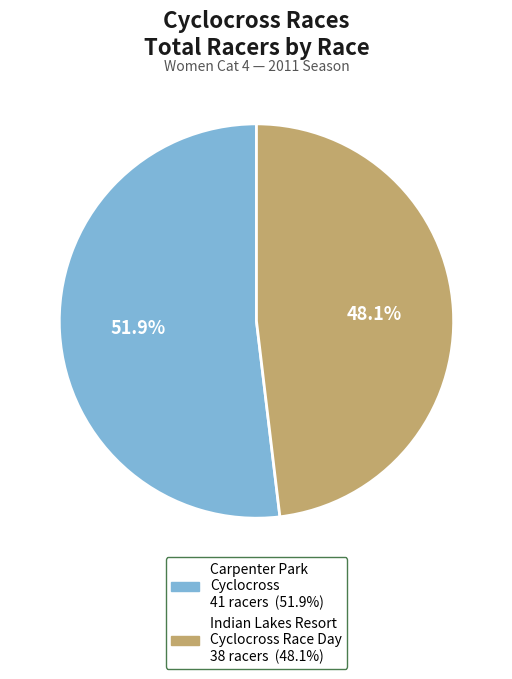

Which category has the smallest portion of the pie?

Indian Lakes Resort Cyclocross Race Day